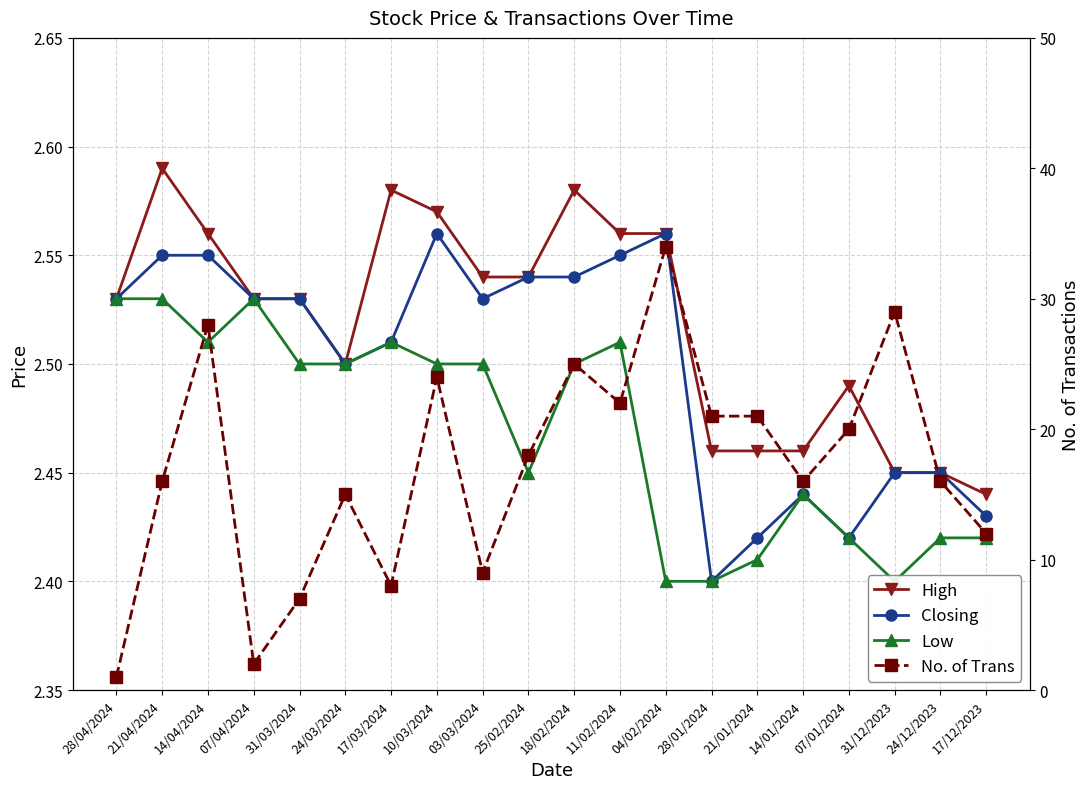

Rank the series at 21/04/2024 from highest to lowest value.

No. of Trans, High, Closing, Low